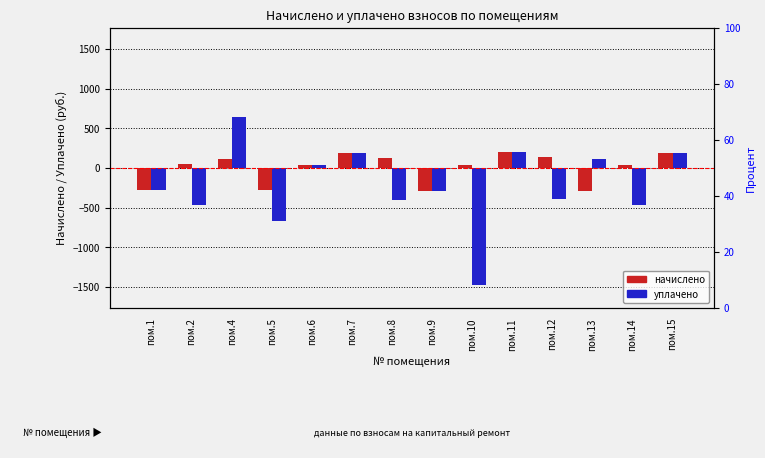

How many positive values does the уплачено series have?

6